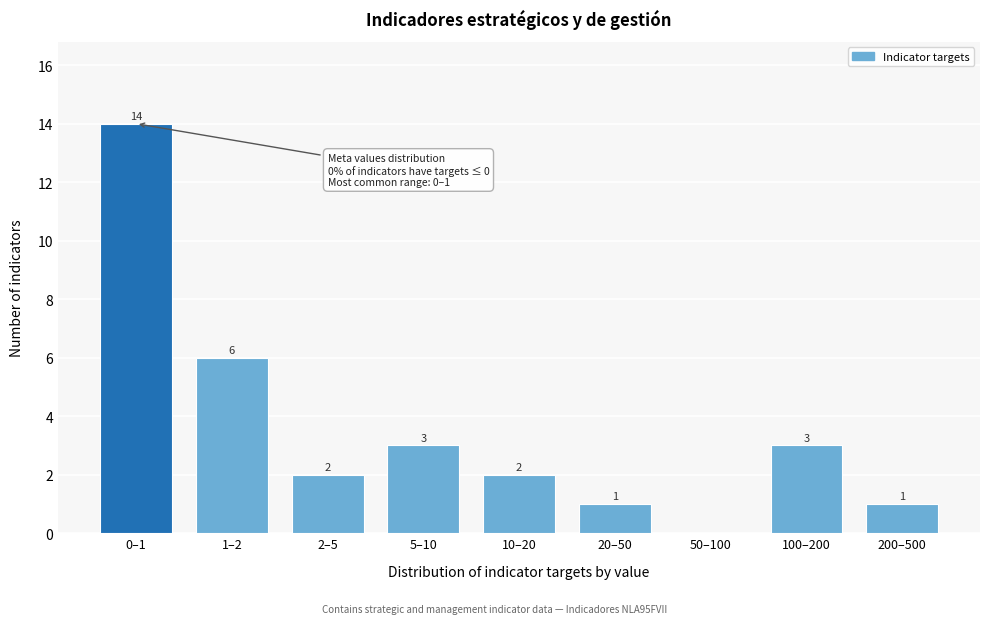

Reading left to right, what are all the values shown in this chart?

0–1=14	1–2=6	2–5=2	5–10=3	10–20=2	20–50=1	50–100=0	100–200=3	200–500=1